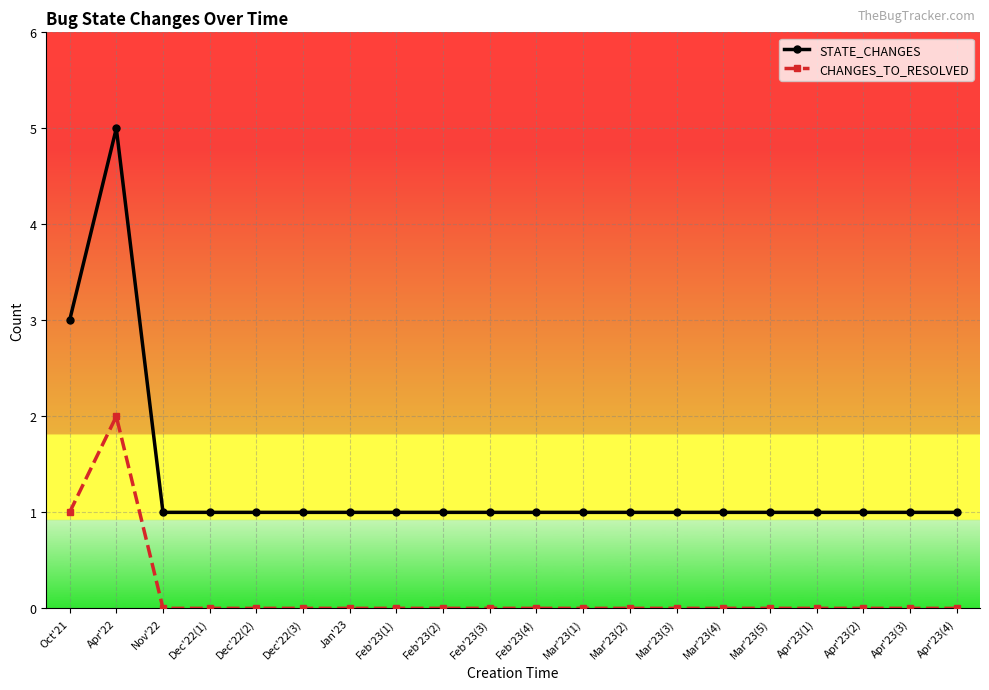

The CHANGES_TO_RESOLVED series shows 1 at Nov'22. True or false?

False